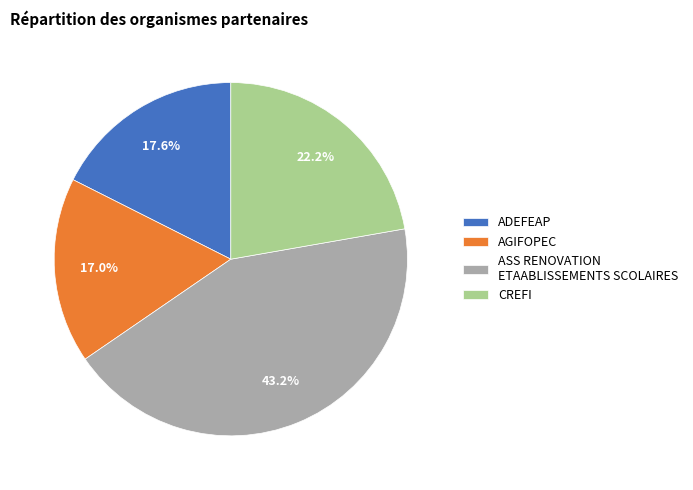

To the nearest percent, what is the average slice percentage?

25%